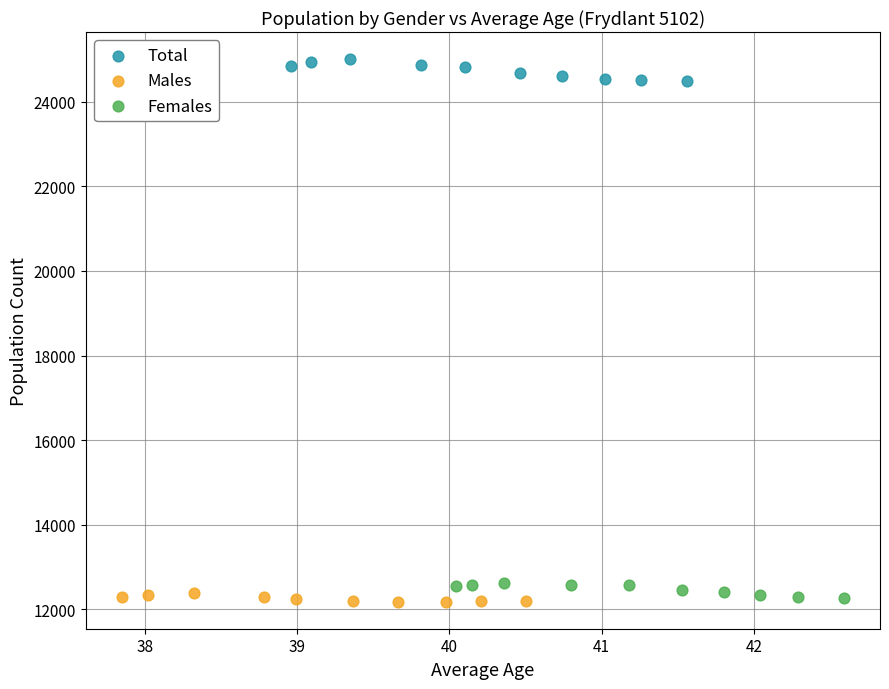

Which series contains the highest Y value?

Total